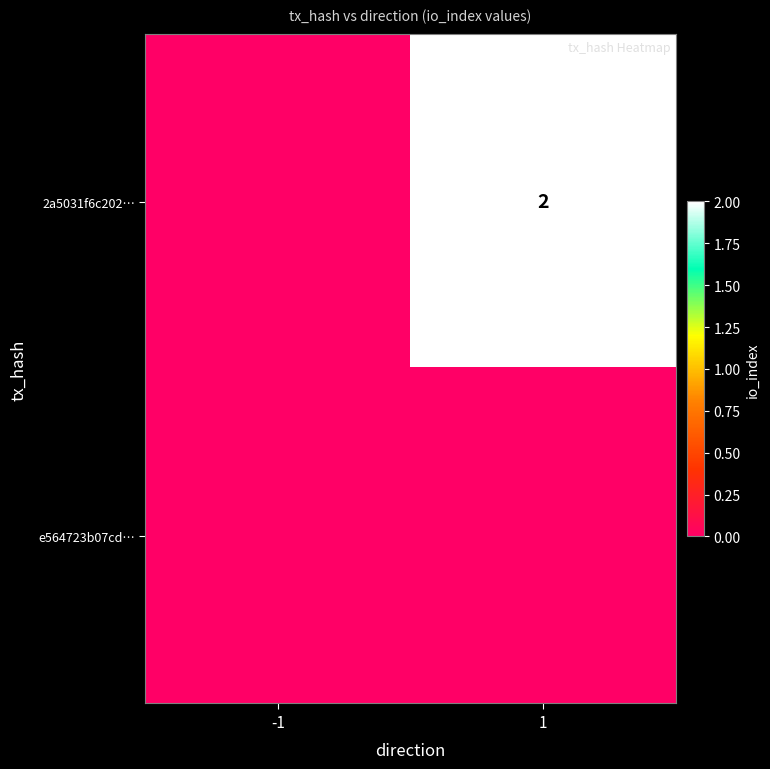

True or false: 2a5031f6c202… has a value of 2.0 at 1.

True